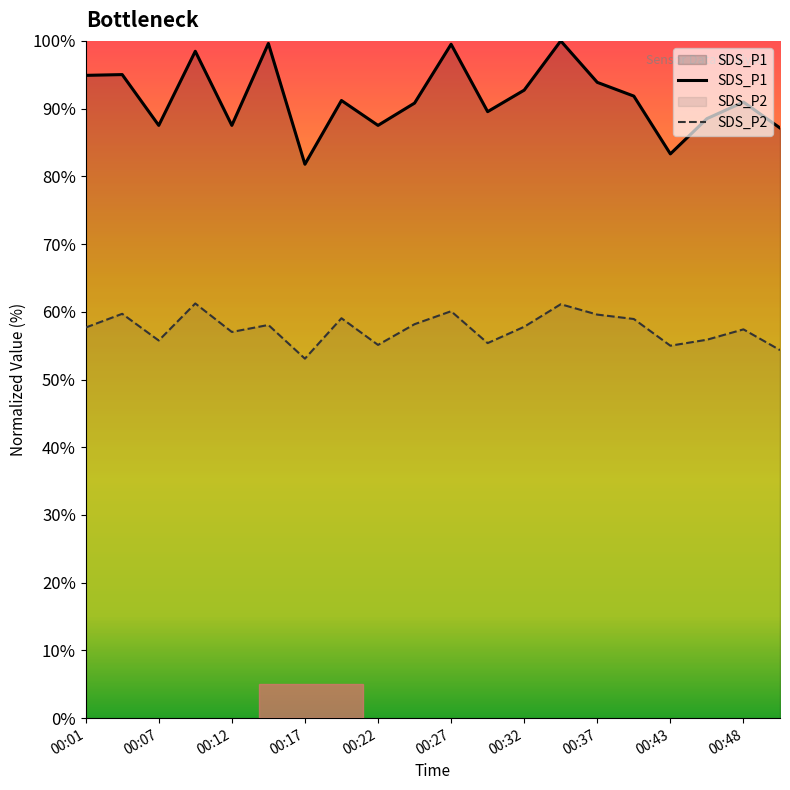

Where is the first local minimum for SDS_P2?

00:07